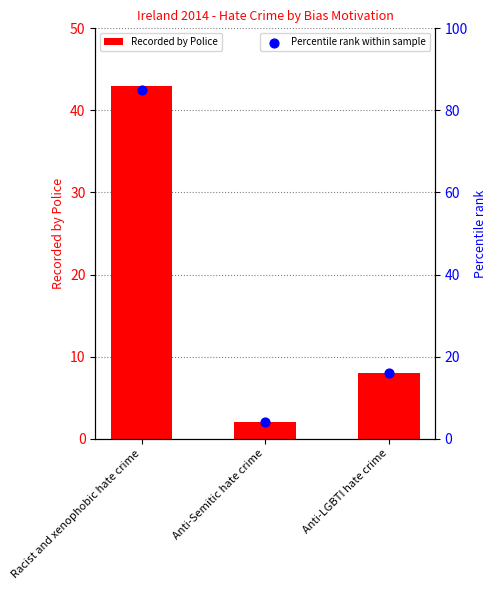

Which series has the largest total across all categories?

Percentile rank within sample